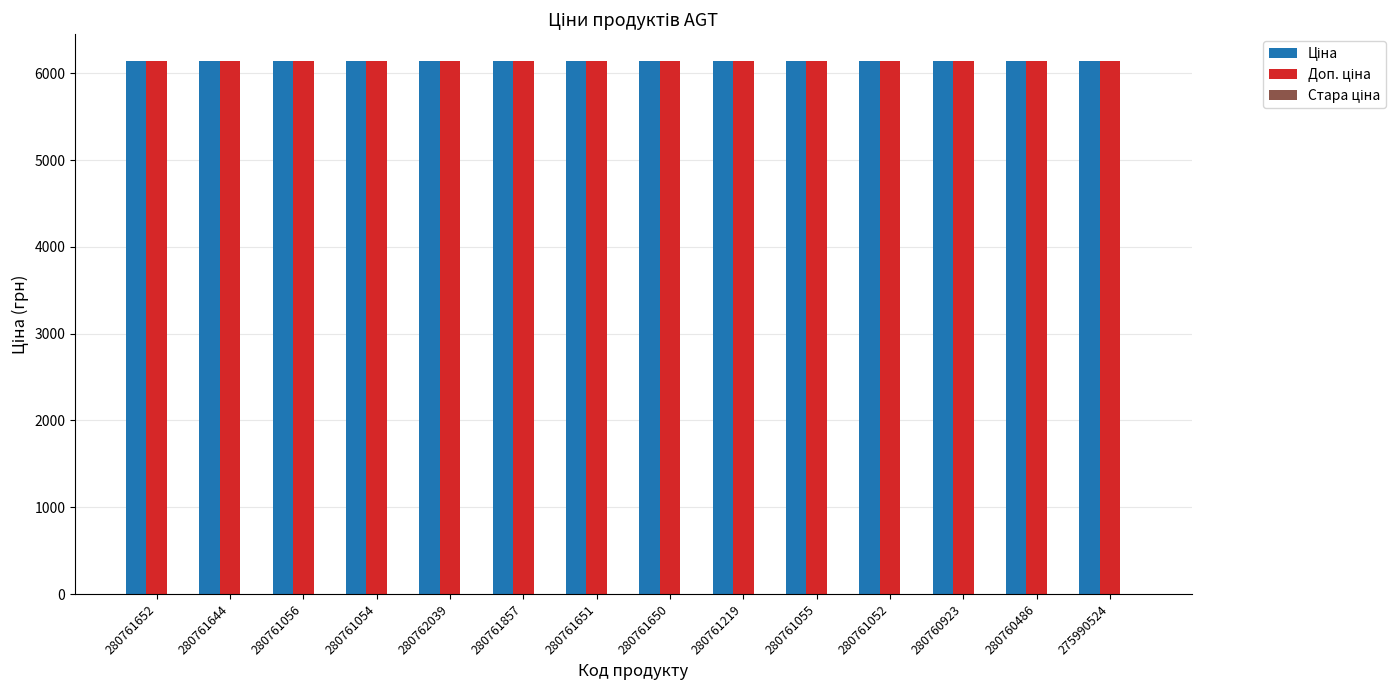

What is the lowest value of the Доп. ціна series?

6143.2